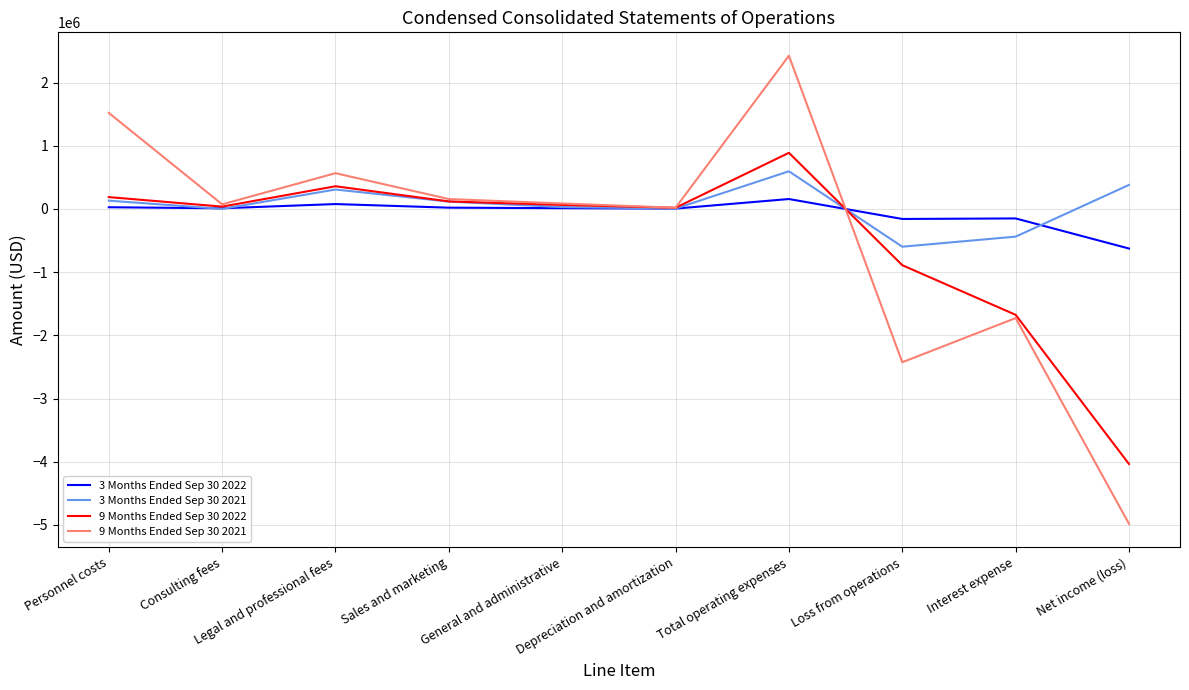

Which series has the widest spread of values?

9 Months Ended Sep 30 2021